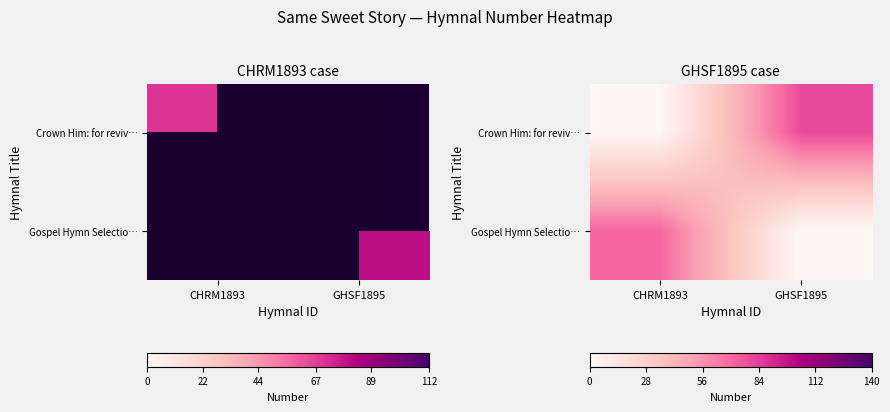

The value of Crown Him: for reviv… at CHRM1893 is -45. True or false?

False